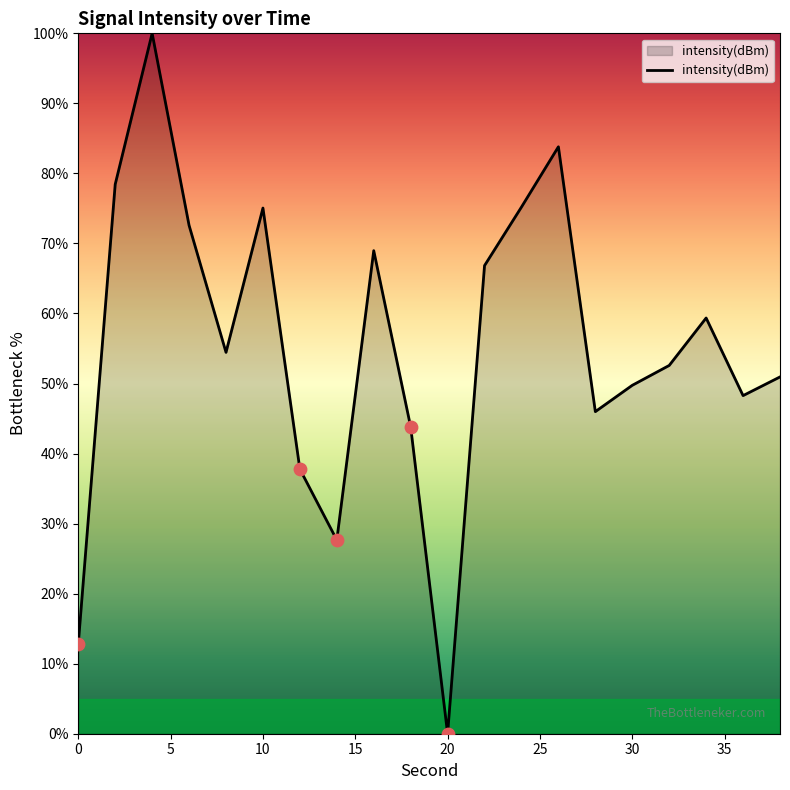

What is the greatest value displayed?

100.0